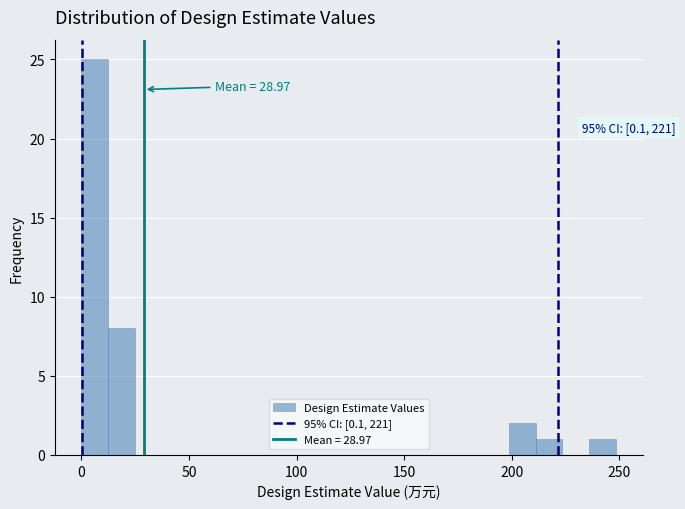

Around what value on the x-axis is the tallest bar? Give the approximate position of its centre, as read against the axis.

5